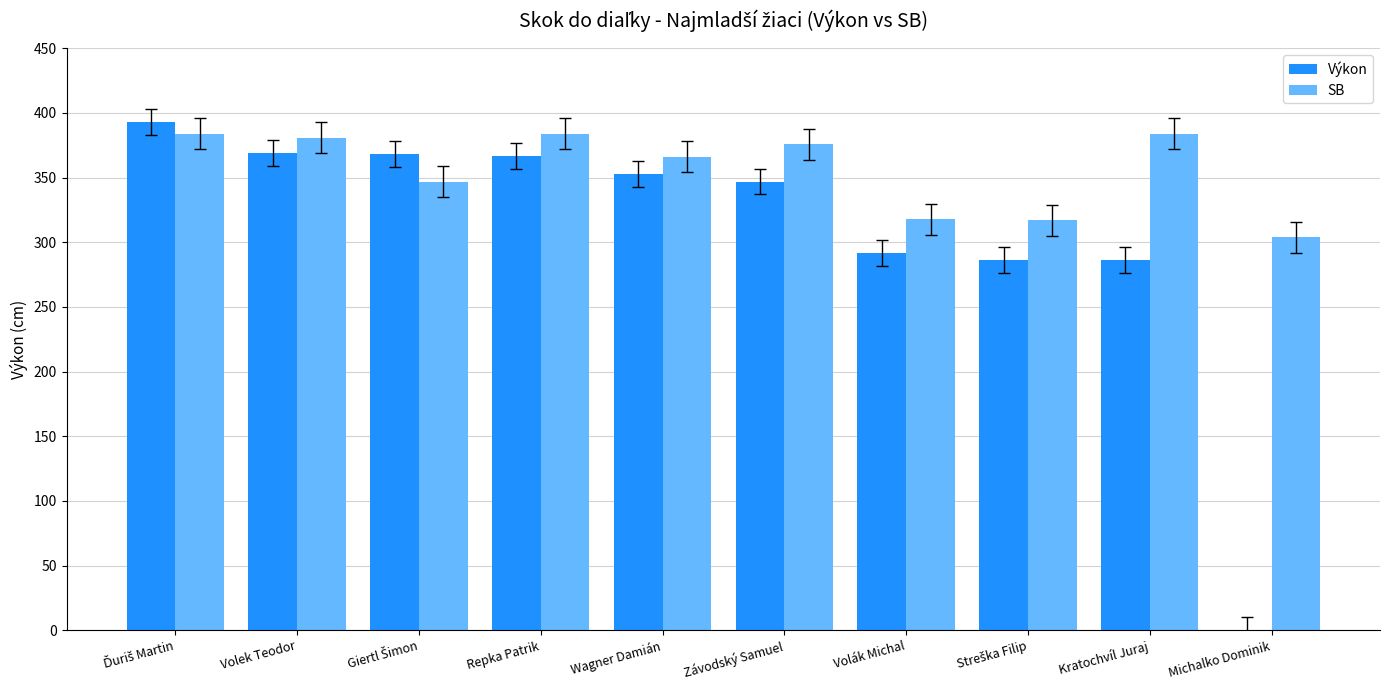

True or false: Výkon has a value of 353 at Wagner Damián.

True